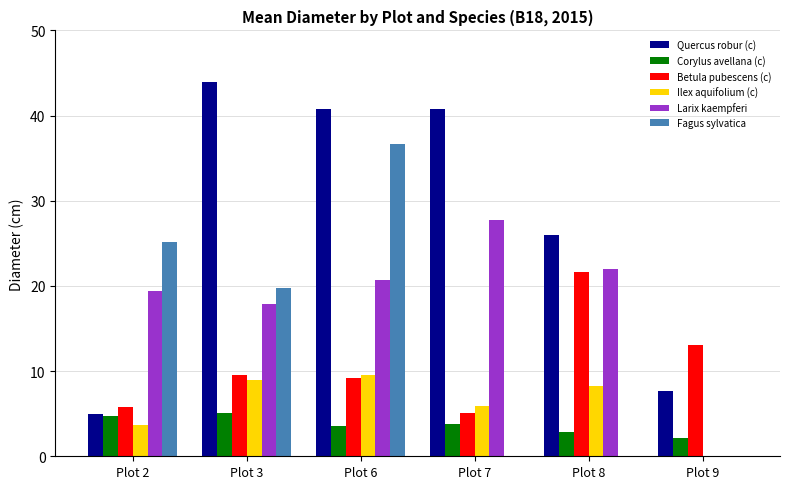

What is the highest value of the Ilex aquifolium (c) series?

9.6